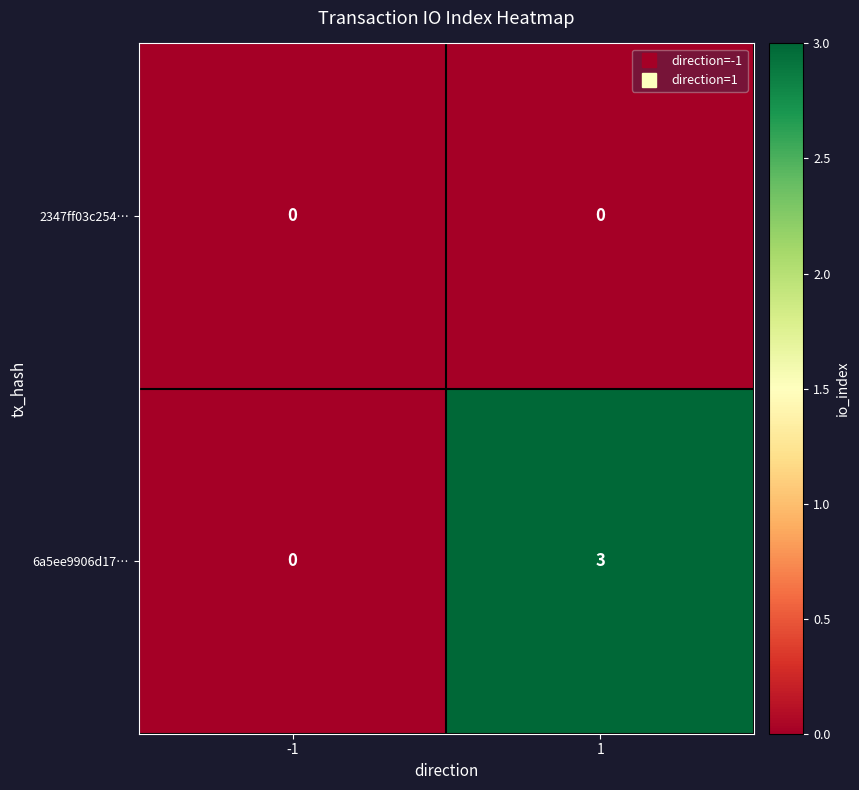

The 2347ff03c254… series shows 0 at -1. True or false?

True